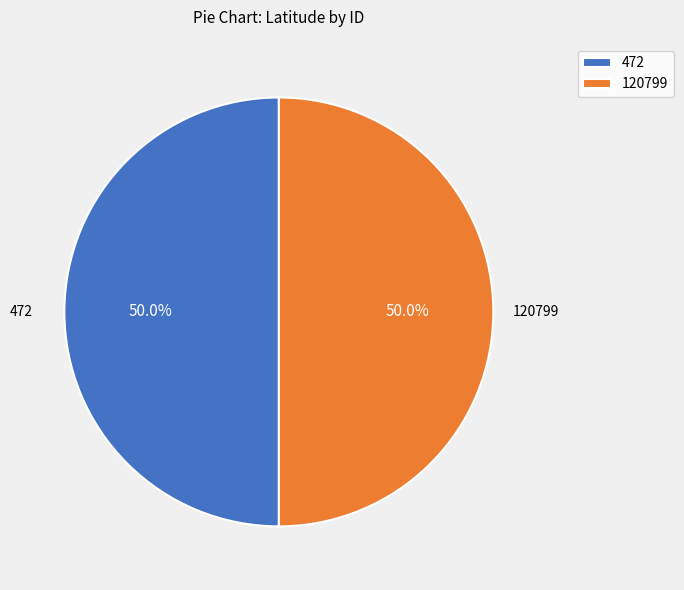

How many slices are in this pie chart?

2